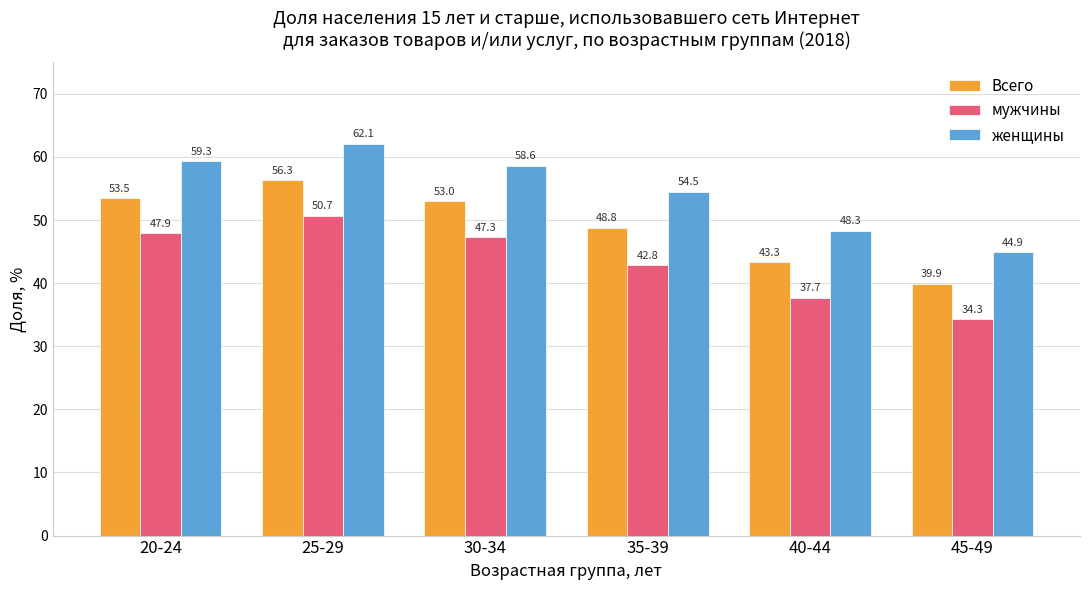

What is the difference between the maximum and minimum values in the Всего series?

16.4